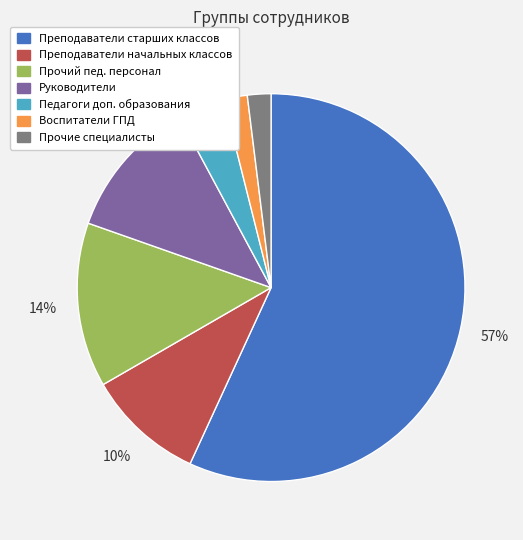

What percentage is the Руководители slice, to the nearest percent?

12%